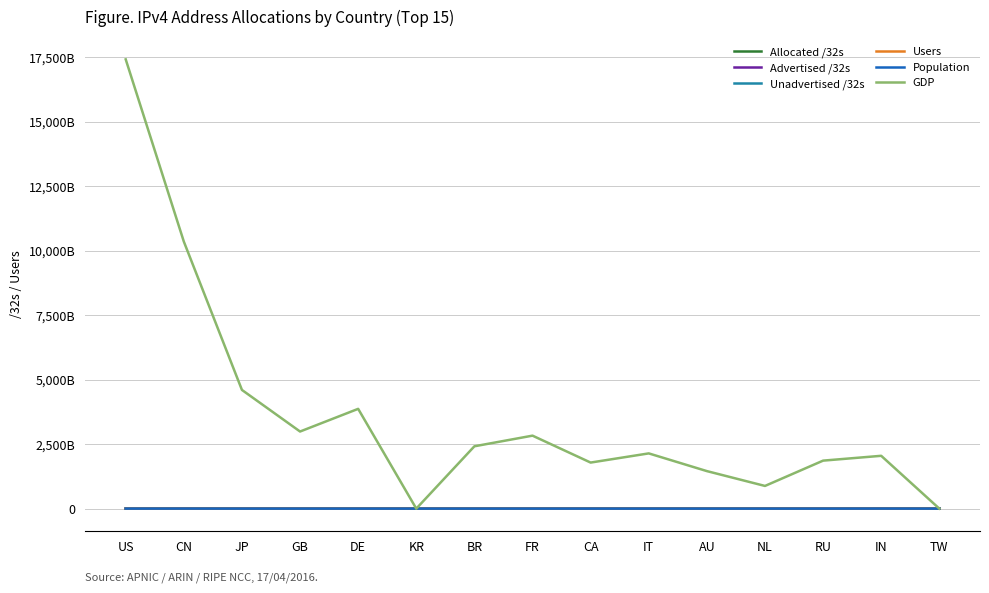

What are all the series names shown in the legend?

Allocated /32s, Advertised /32s, Unadvertised /32s, Users, Population, GDP